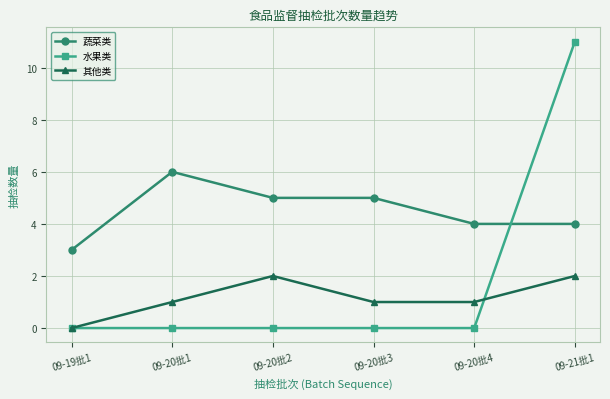

True or false: 蔬菜类 has more than 2 points higher than both neighbors.

False